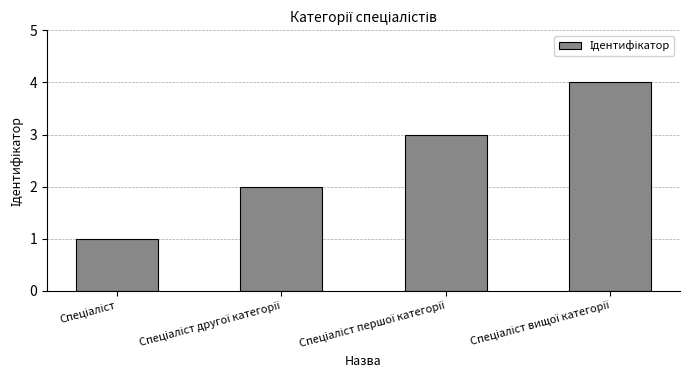

What is the difference between the second highest and second lowest values?

1